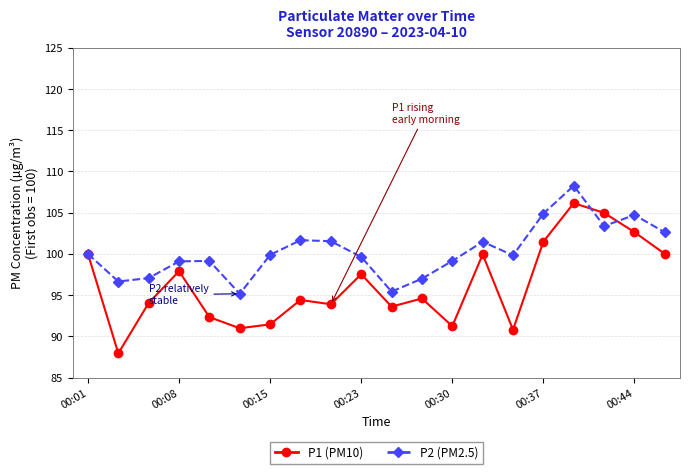

Rank the series by their maximum value, from lowest to highest.

P1 (PM10), P2 (PM2.5)